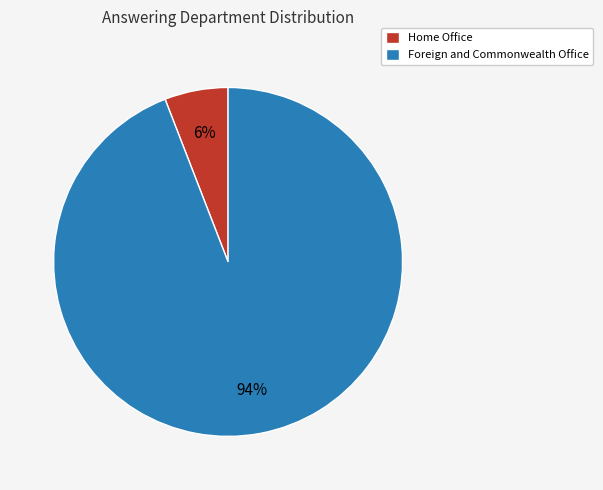

Between Home Office and Foreign and Commonwealth Office, which is larger?

Foreign and Commonwealth Office